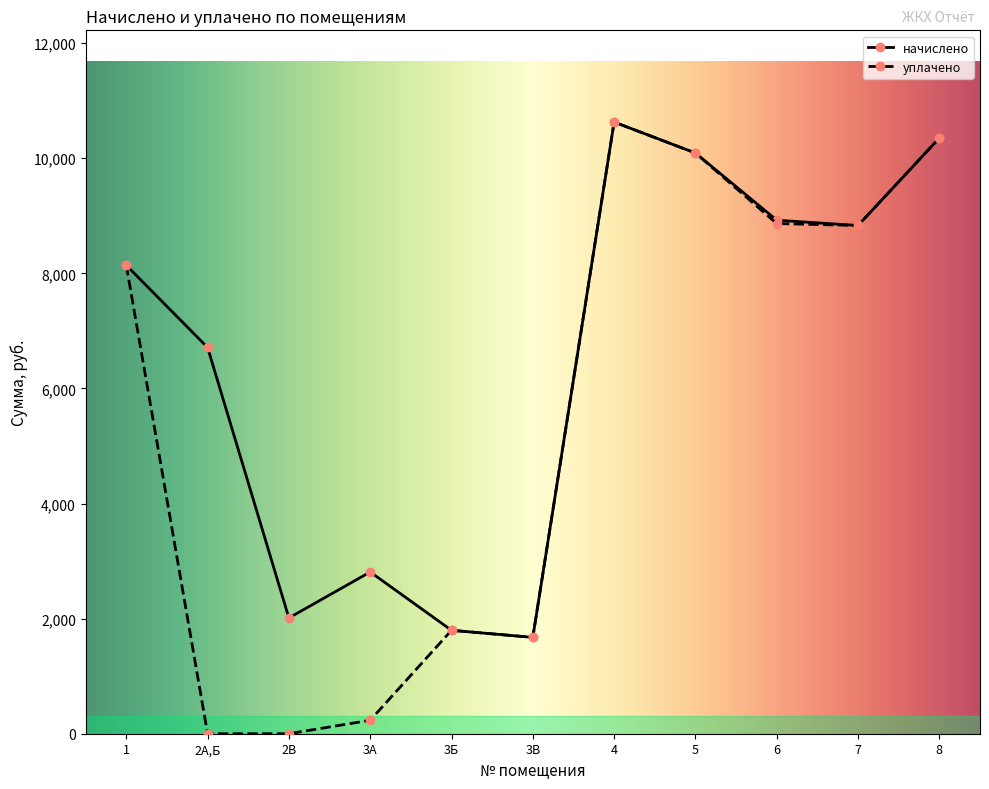

The value of уплачено at 8 is 13603.6. True or false?

False